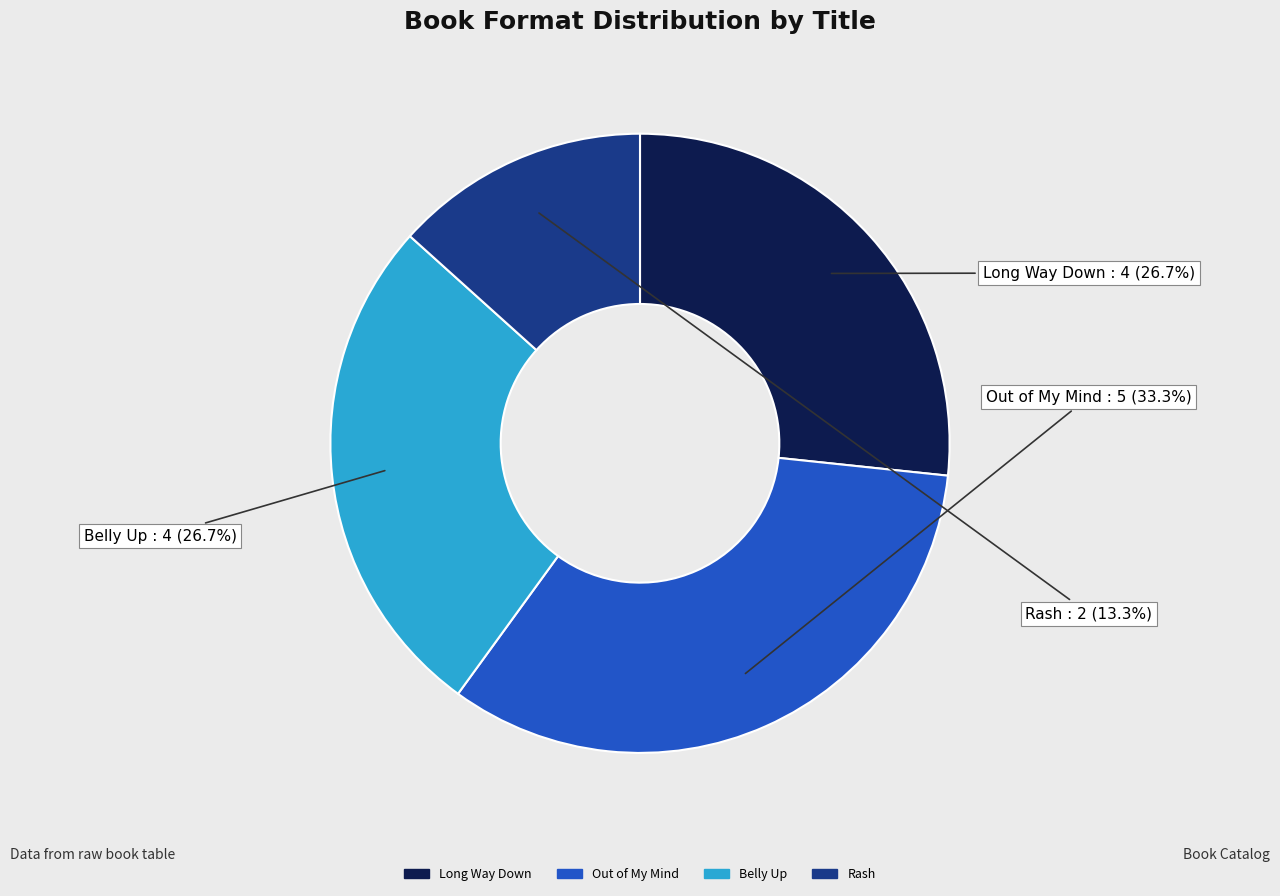

Which slice is the largest?

Out of My Mind